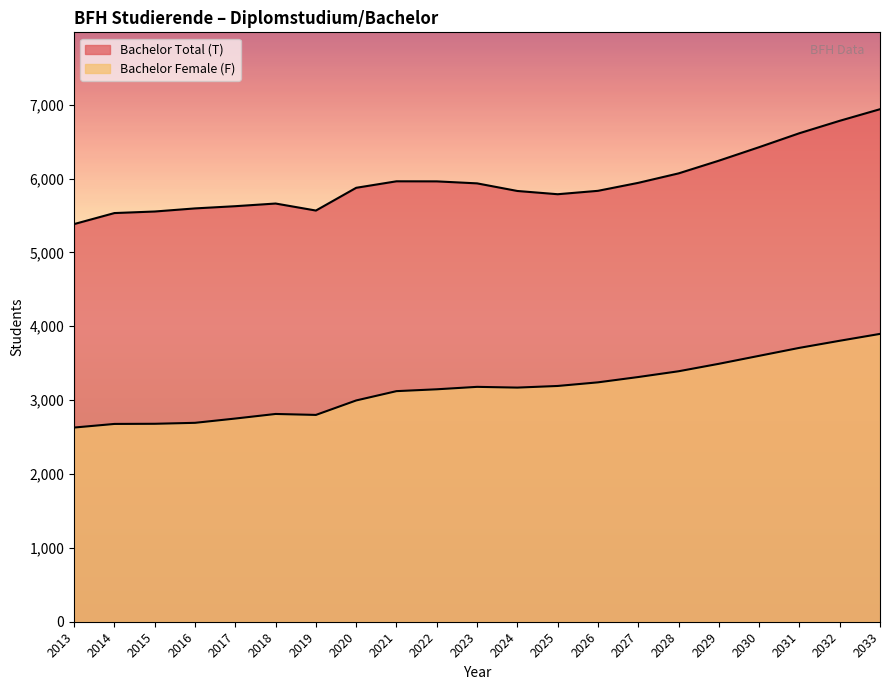

List the series in order of their peak value, highest first.

Bachelor Total (T), Bachelor Female (F)